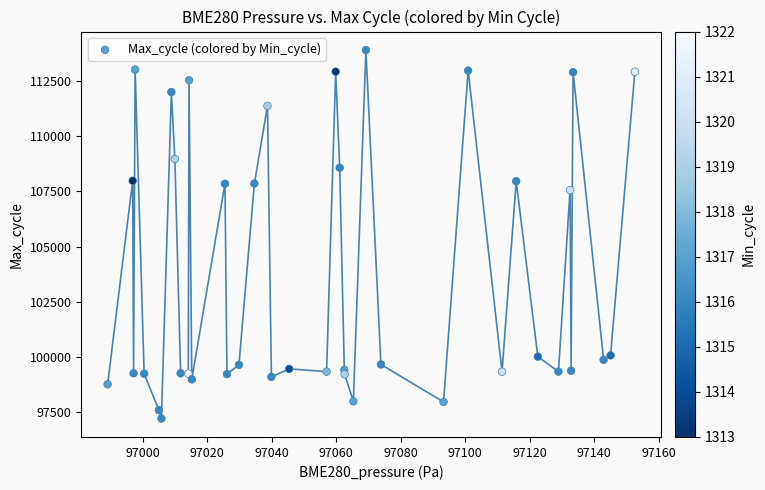

What Y value in the scatter plot is closest to 105554?

107555